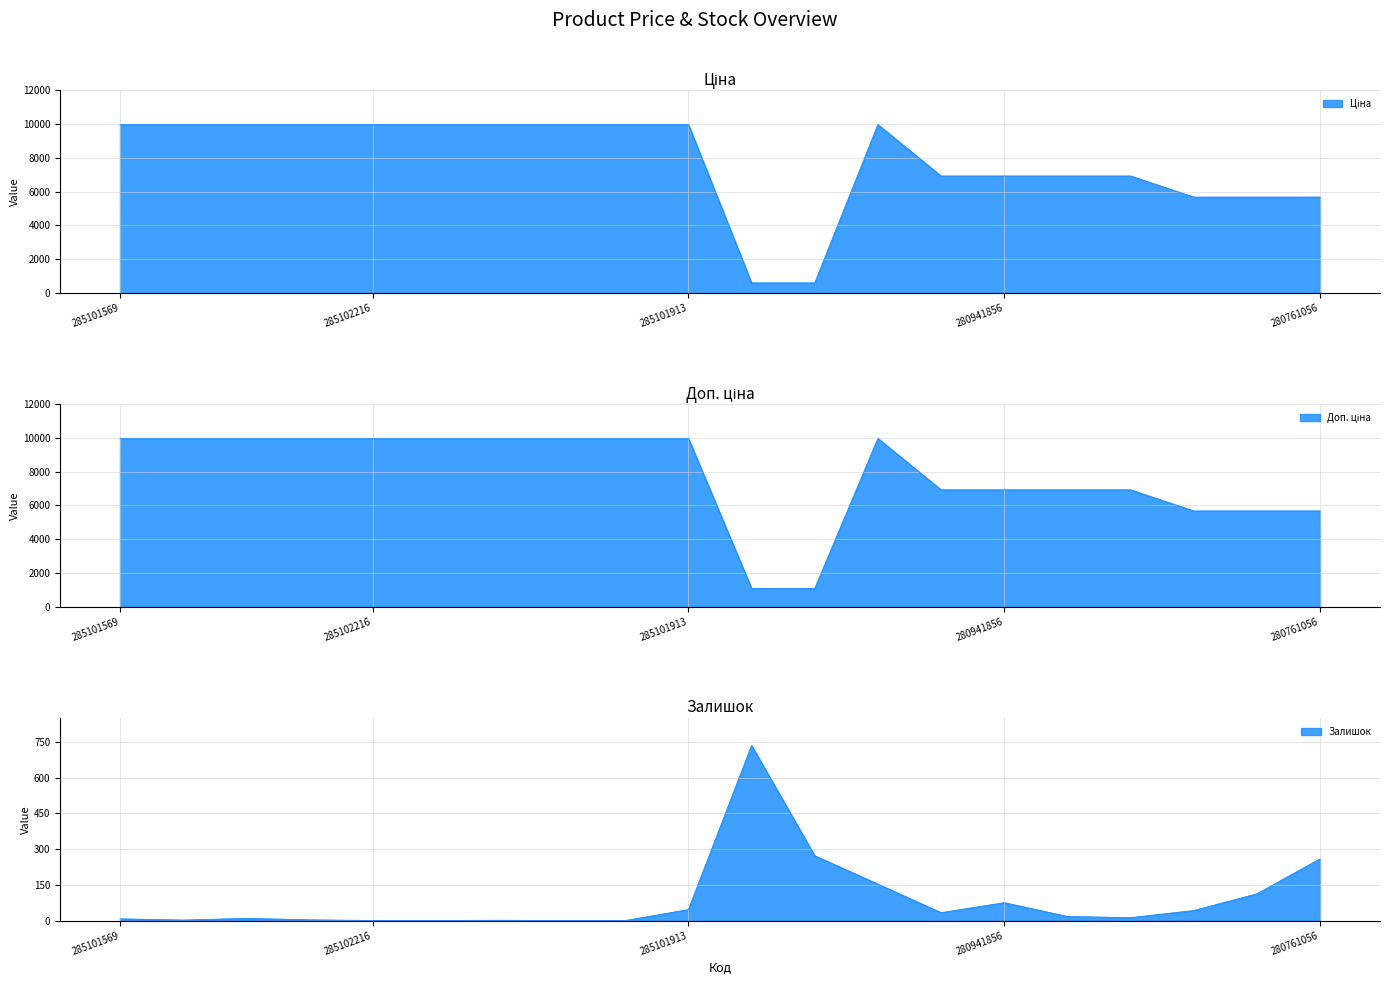

What are all the series names shown in the legend?

Ціна, Доп. ціна, Залишок